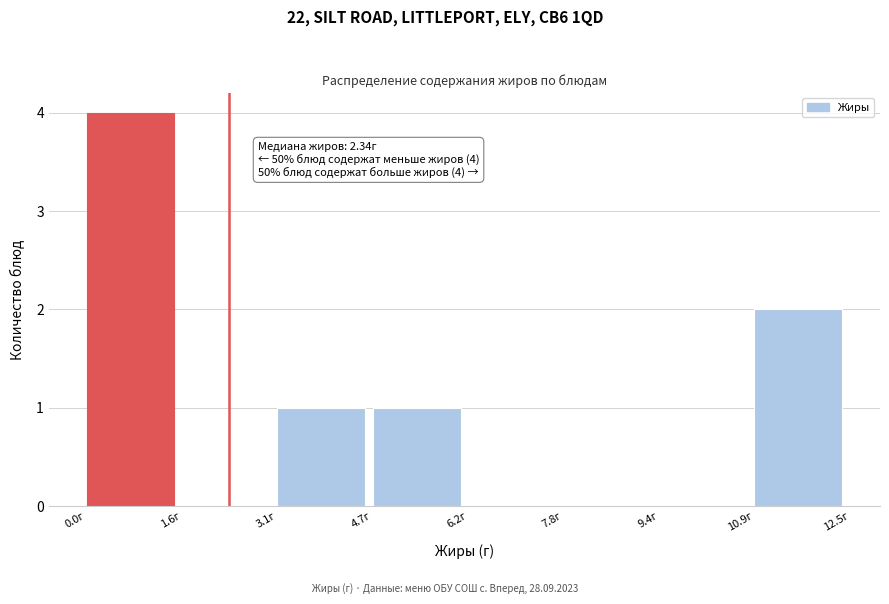

Which range on the x-axis has the tallest bar?

0.0 to 1.6